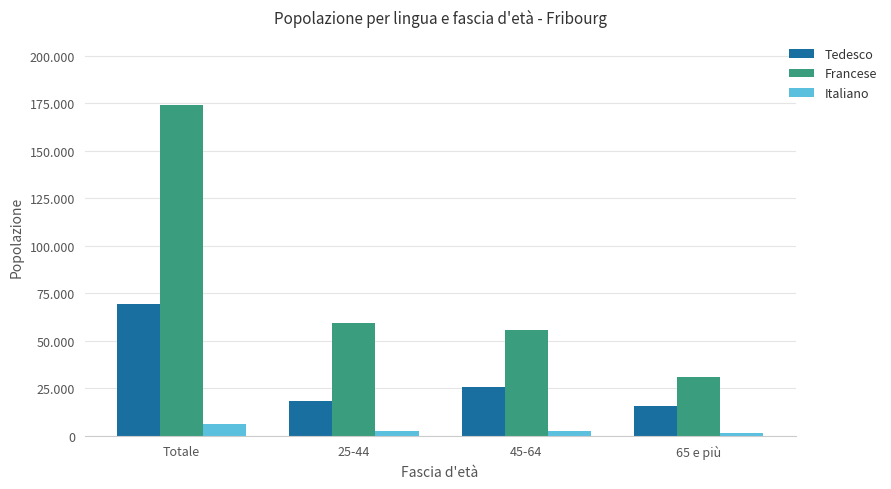

What are all the series names shown in the legend?

Tedesco, Francese, Italiano